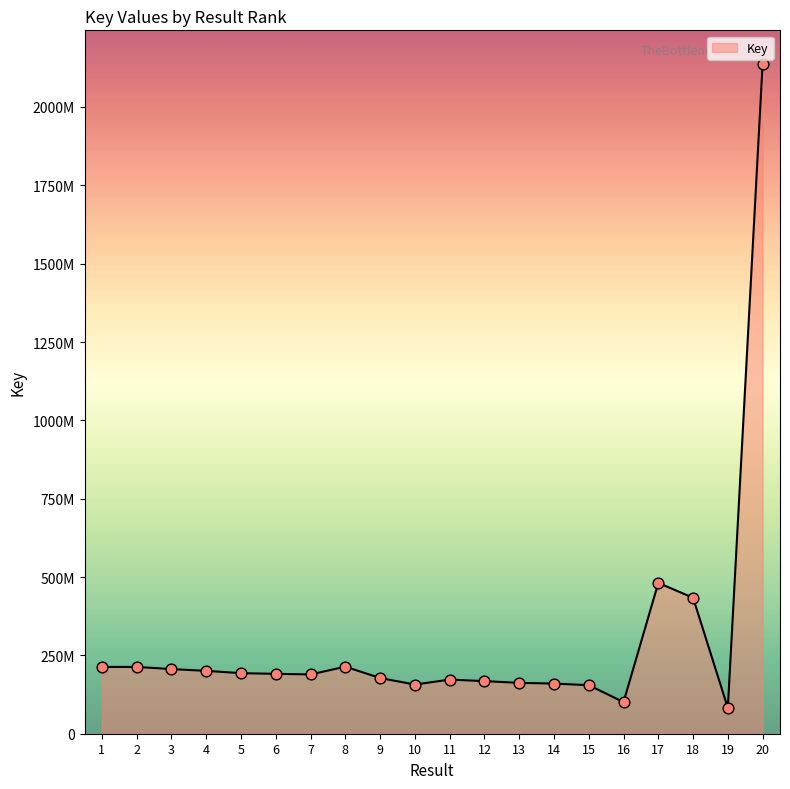

Is this an area chart (filled region under the line)?

Yes